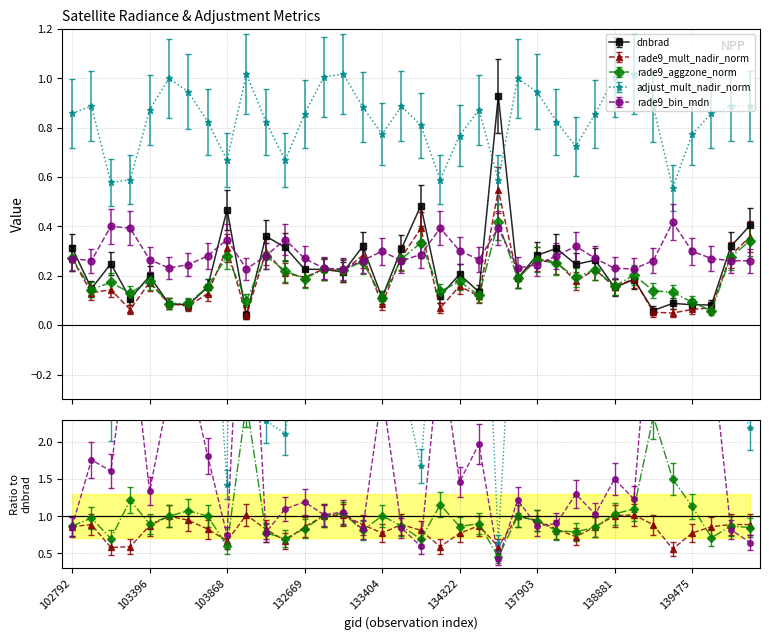

True or false: rade9_bin_mdn and rade9_mult_nadir_norm cross at least once.

True